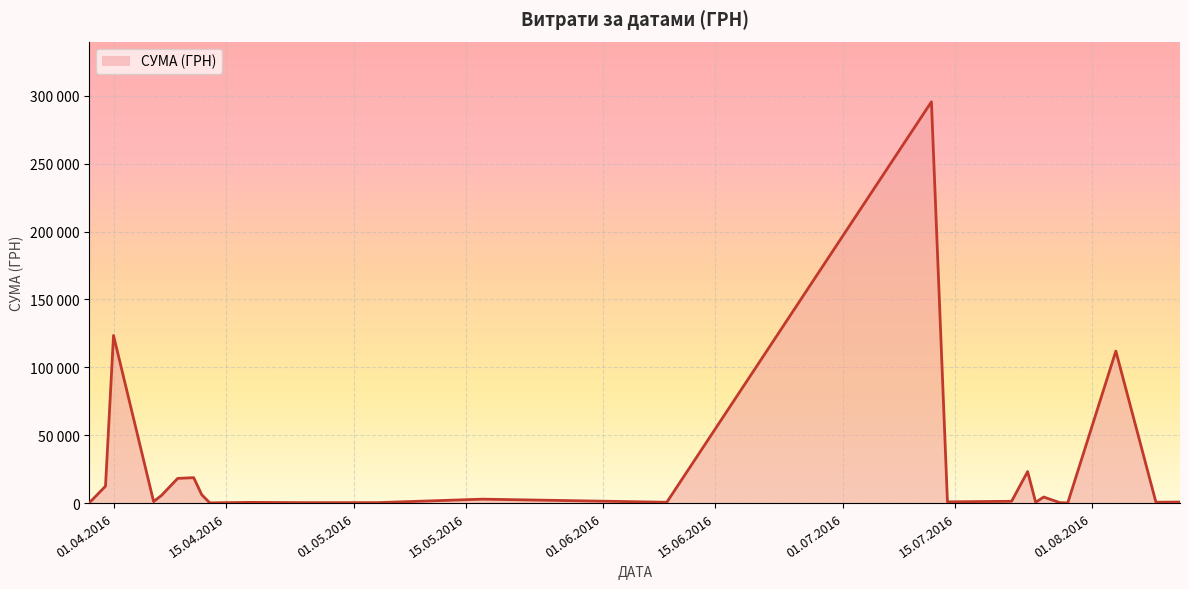

Is this an area chart (filled region under the line)?

Yes